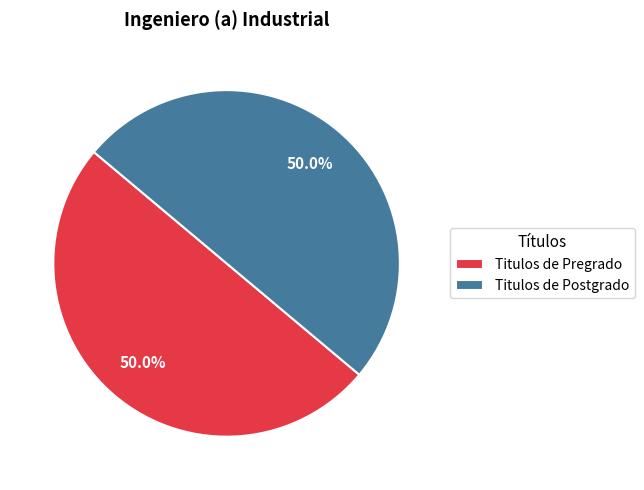

Is the sum of Titulos de Postgrado and Titulos de Pregrado greater than half?

Yes